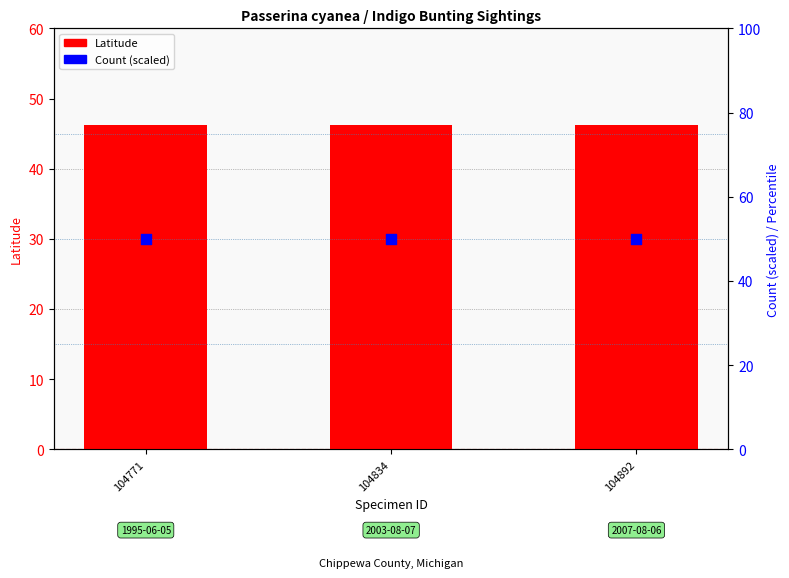

What is the total value across all series at 104834?

96.2